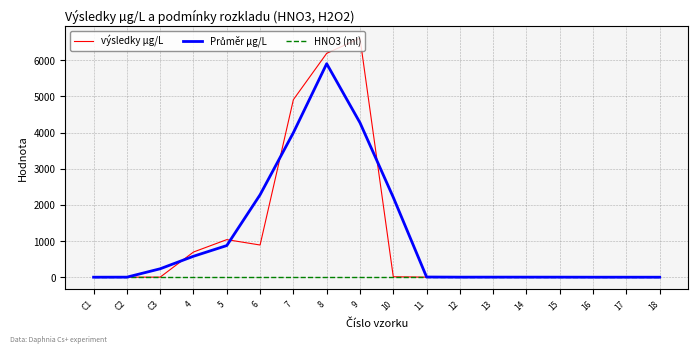

Which series has the largest range (max minus min)?

výsledky µg/L